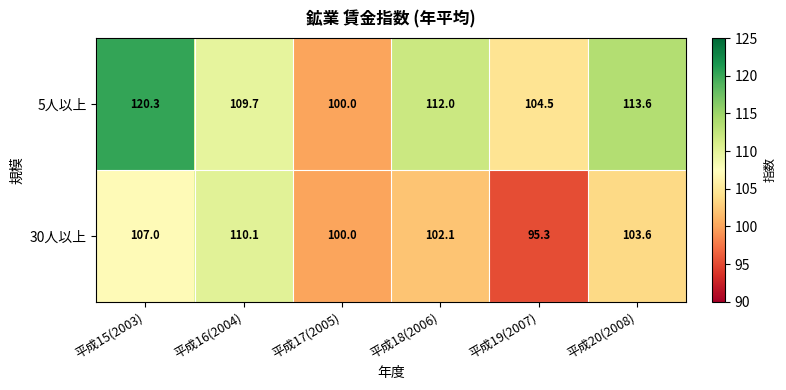

Reading left to right, list all the values displayed in this chart.

5人以上: 120.3	109.7	100.0	112.0	104.5	113.6
30人以上: 107.0	110.1	100.0	102.1	95.3	103.6